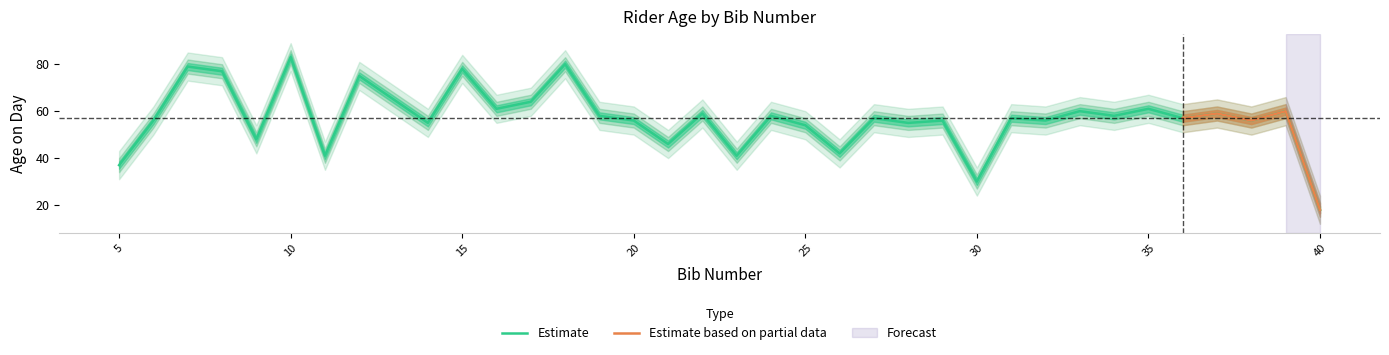

What is the highest value of the Estimate series?

83